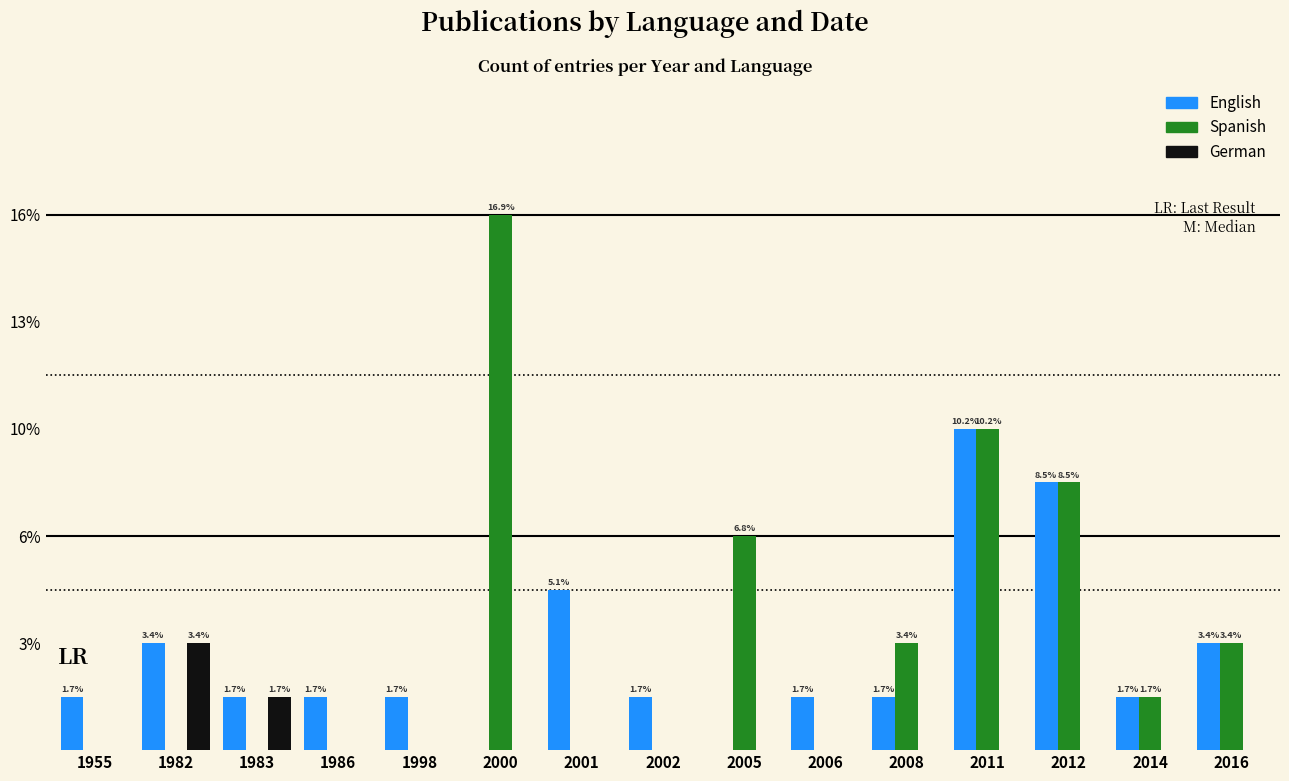

Reading left to right, extract all data points from this chart.

English: 1	2	1	1	1	0	3	1	0	1	1	6	5	1	2
Spanish: 0	0	0	0	0	10	0	0	4	0	2	6	5	1	2
German: 0	2	1	0	0	0	0	0	0	0	0	0	0	0	0